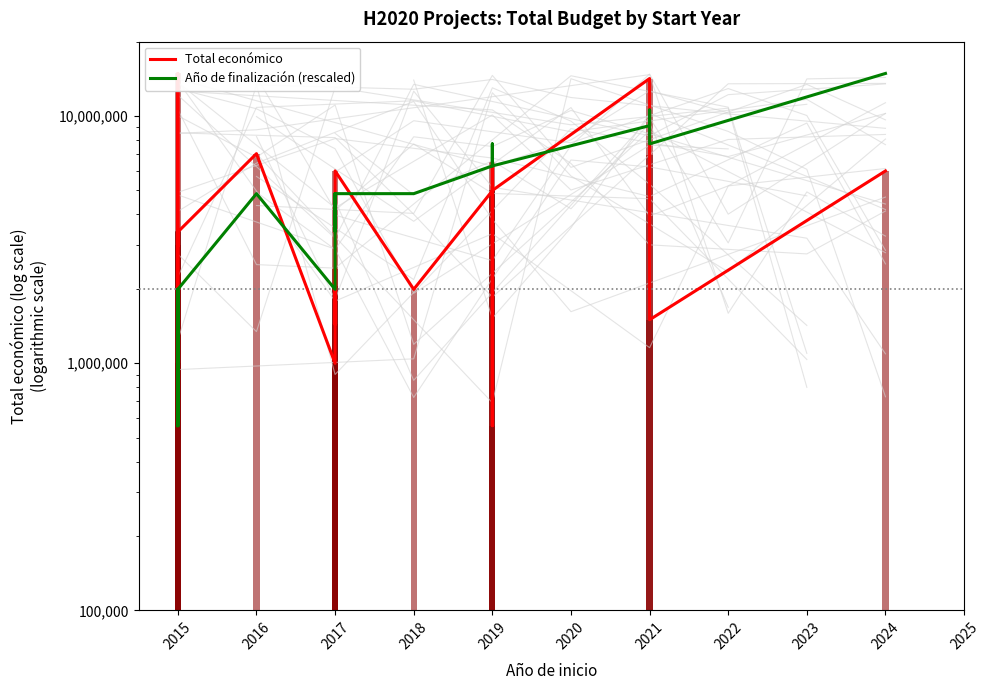

List the series in order of their overall mean, lowest first.

Total económico, Año de finalización (rescaled)